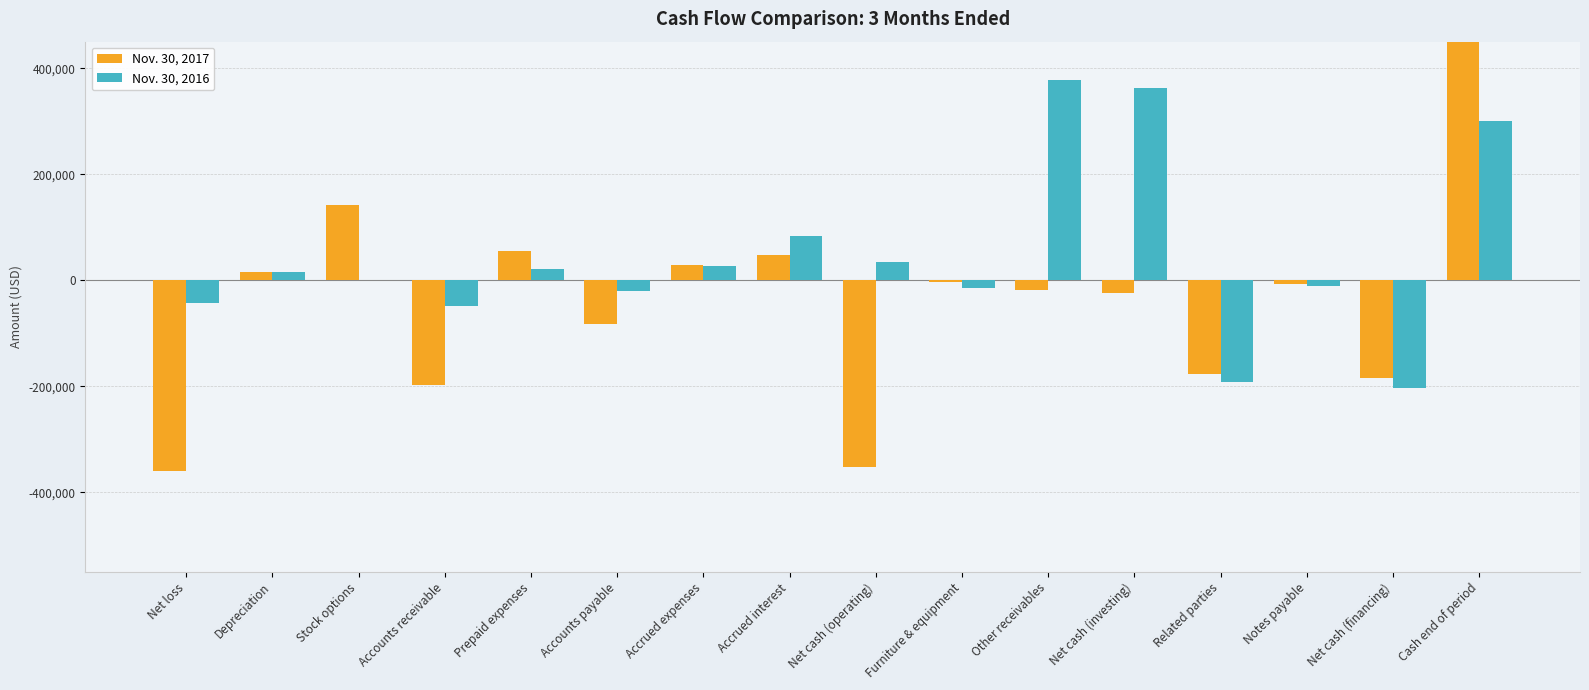

Rank the series by their average value, from highest to lowest.

Nov. 30, 2016, Nov. 30, 2017